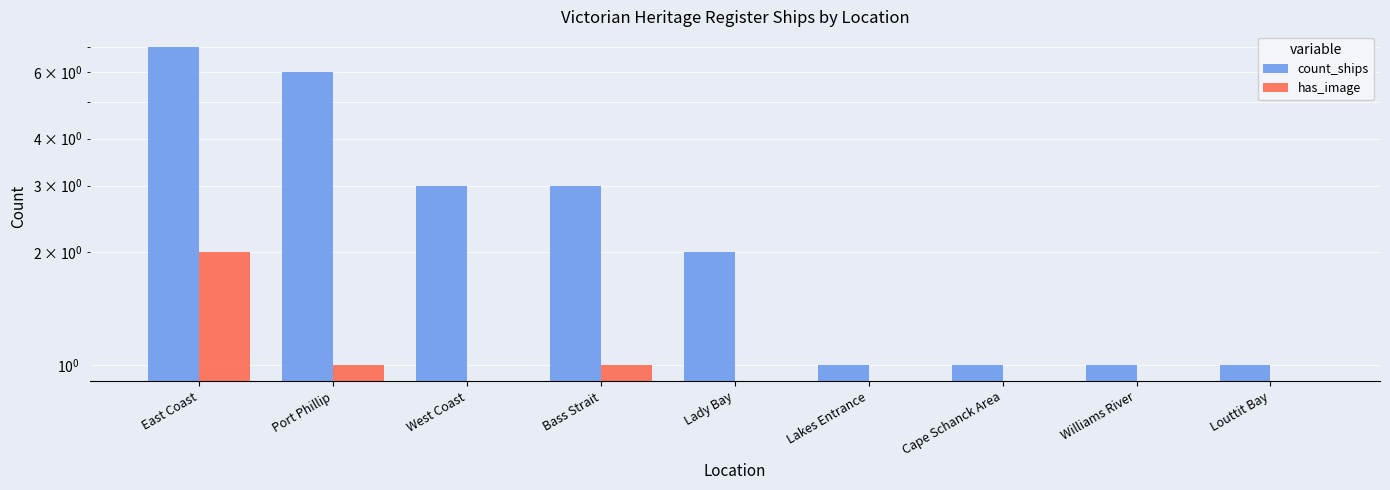

Which category has the highest value across all series?

East Coast